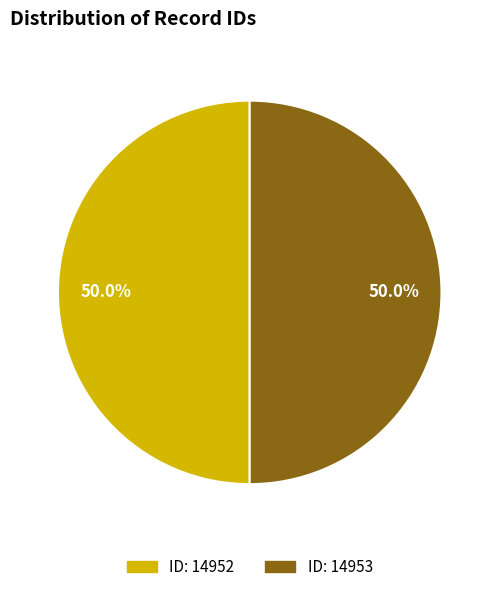

Count the number of slices in the pie.

2